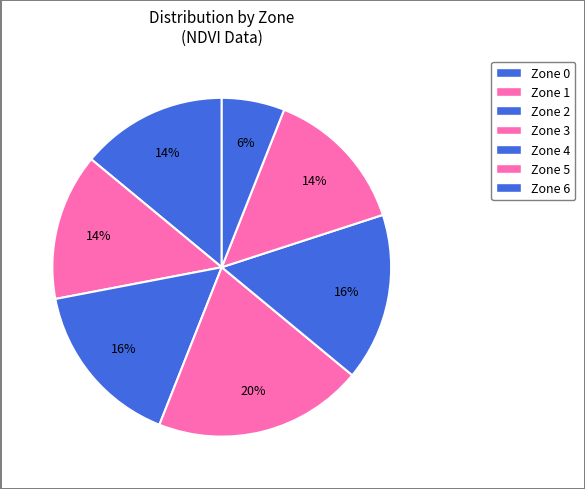

What is the ratio of the value at Zone 1 to the value at Zone 6?

2.3